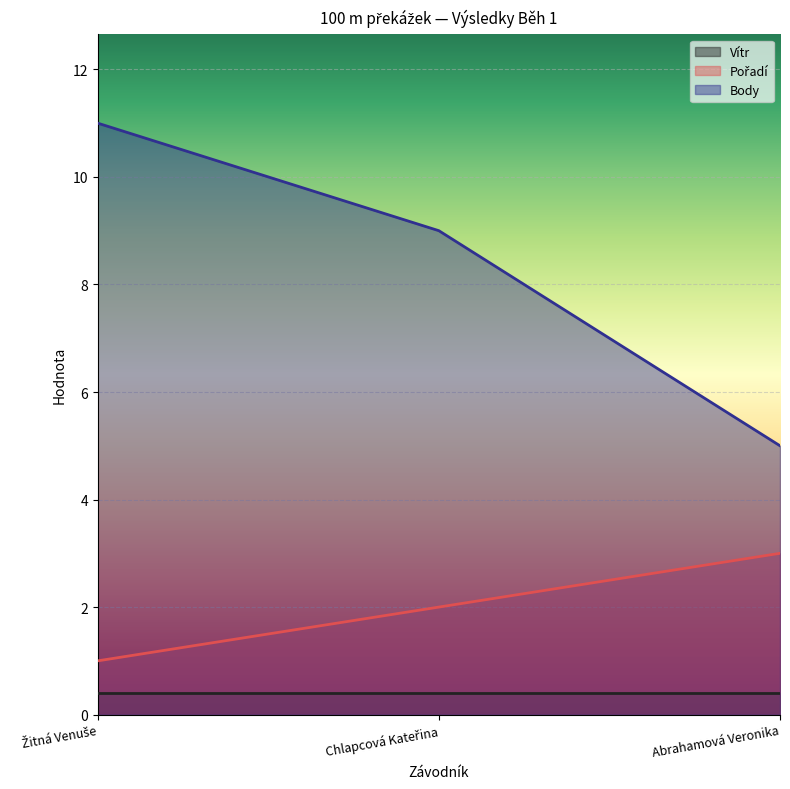

Does the chart display data point markers on the line(s)?

No